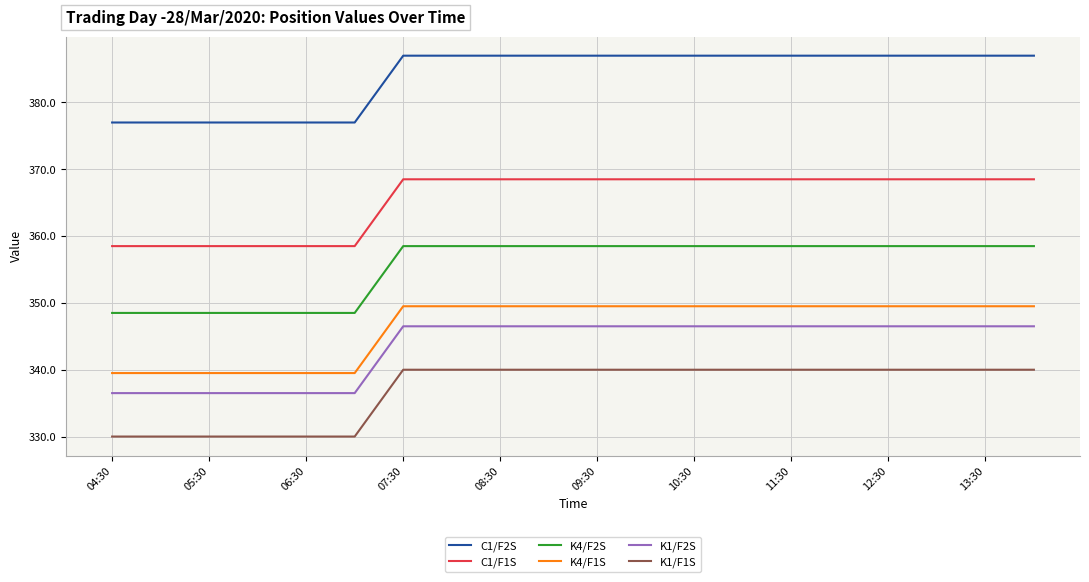

What are all the series names shown in the legend?

C1/F2S, C1/F1S, K4/F2S, K4/F1S, K1/F2S, K1/F1S